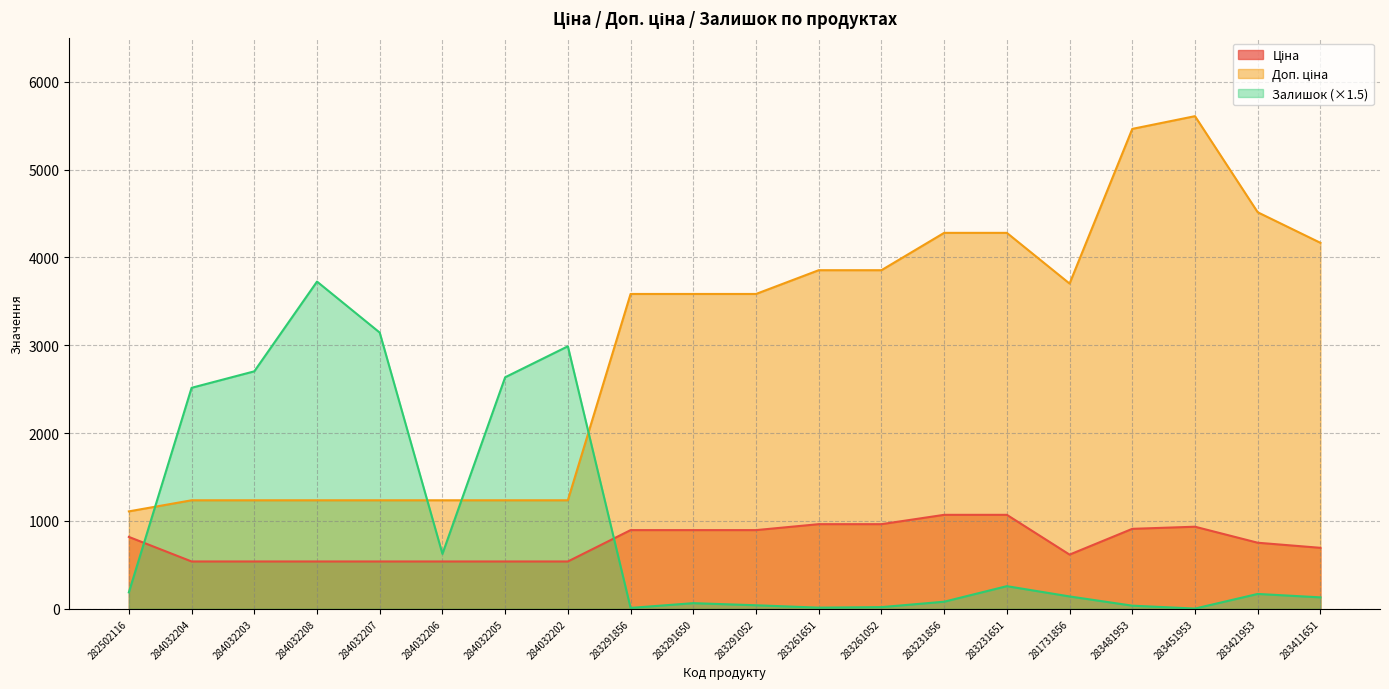

How many lines are shown in the chart?

3